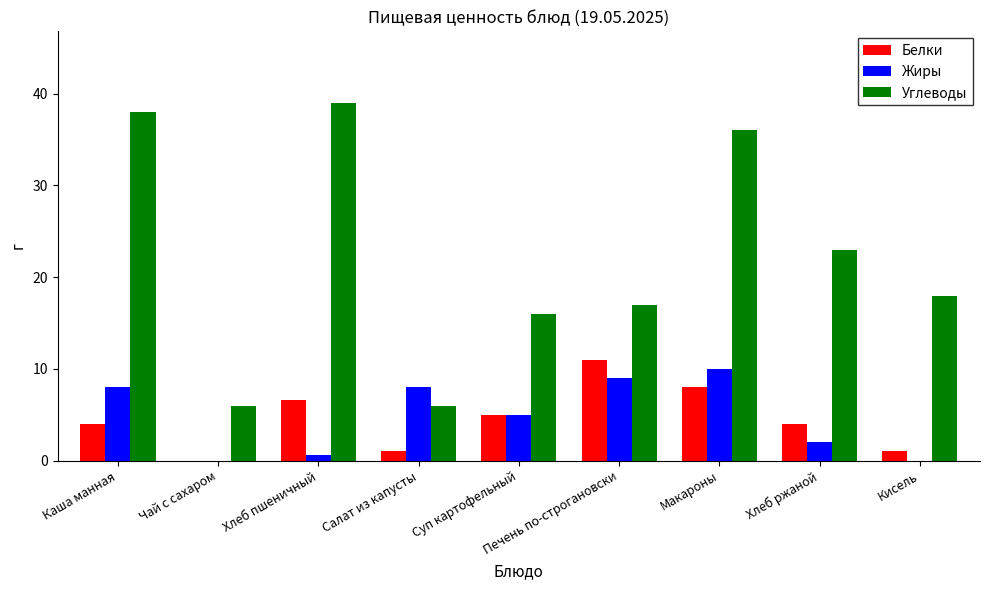

How many data points does each series have?

9